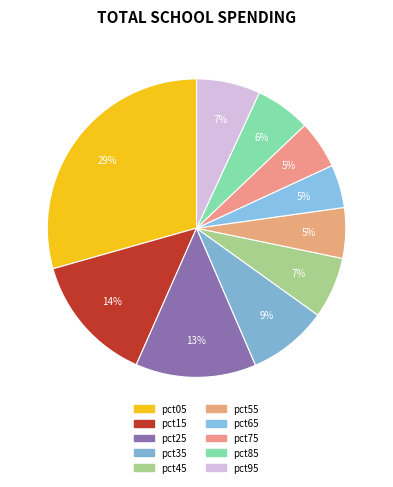

What is the change in value from pct25 to pct55?

-0.7